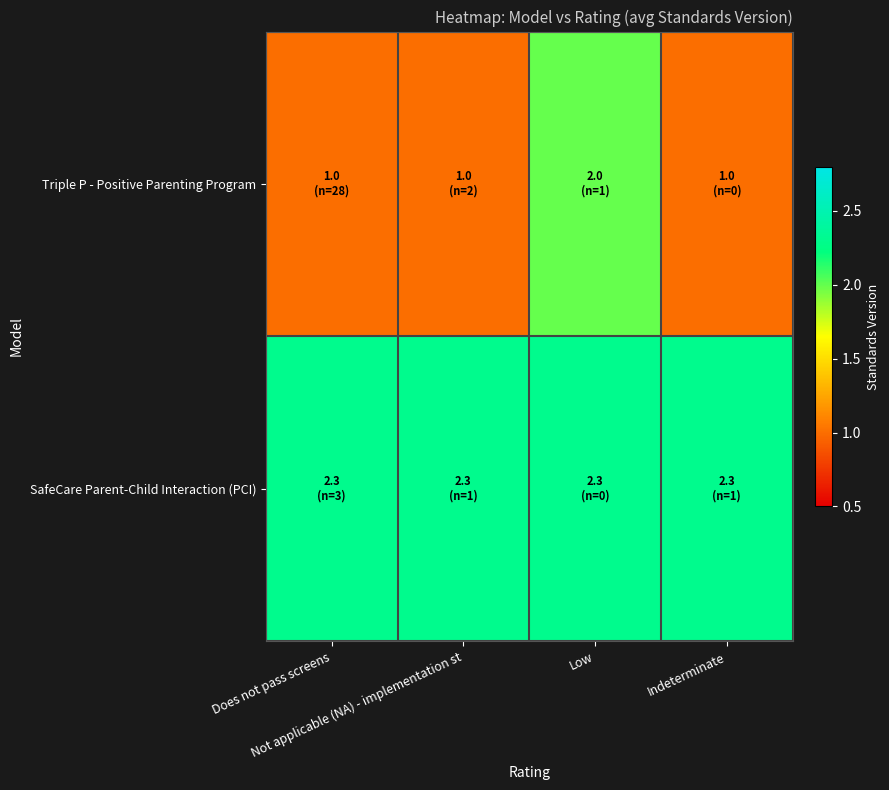

Reading right to left, what are all the values shown in this chart?

Triple P - Positive Parenting Program: Indeterminate=1.0	Low=2.0	Not applicable (NA) - implementation st=1.0	Does not pass screens=1.0
SafeCare Parent-Child Interaction (PCI): Indeterminate=2.3	Low=2.3	Not applicable (NA) - implementation st=2.3	Does not pass screens=2.3